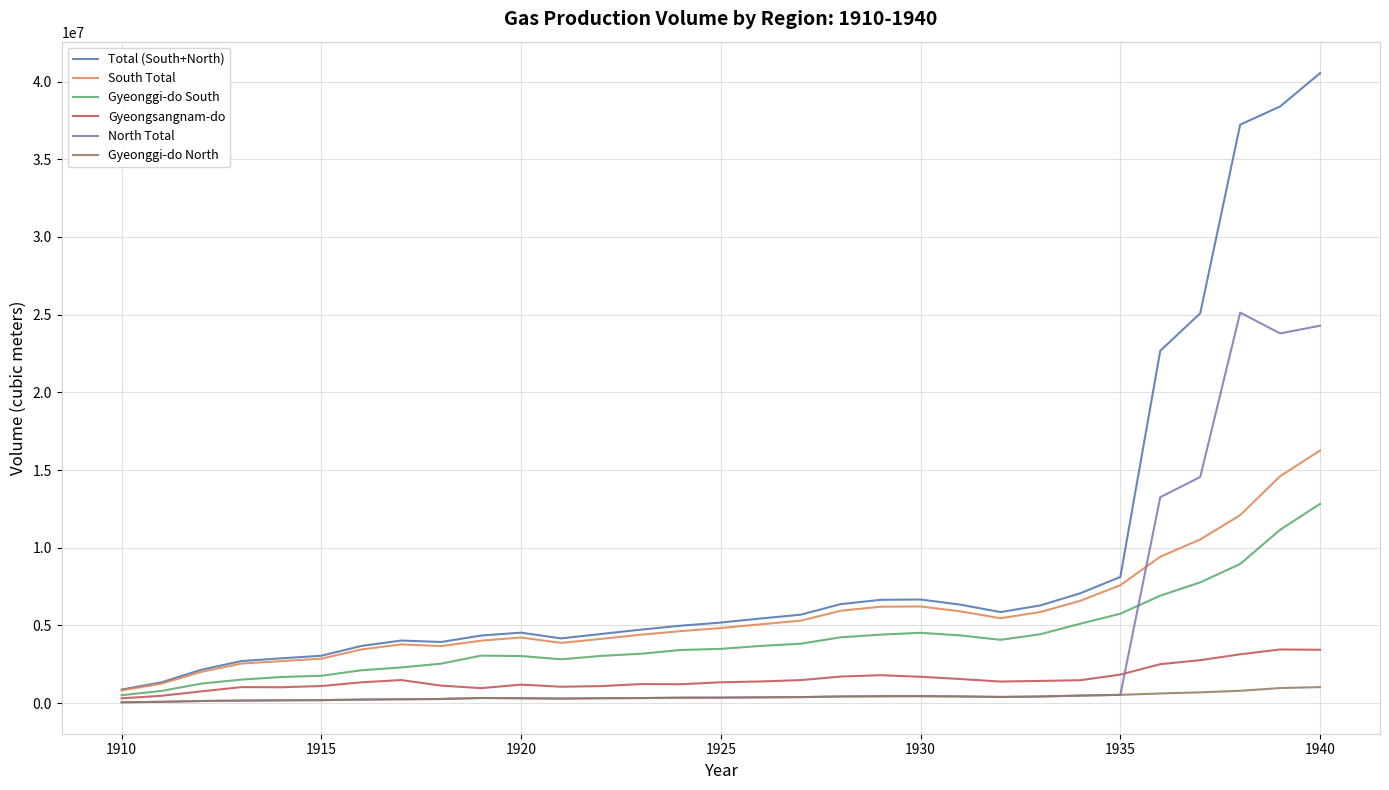

How many lines are shown in the chart?

6